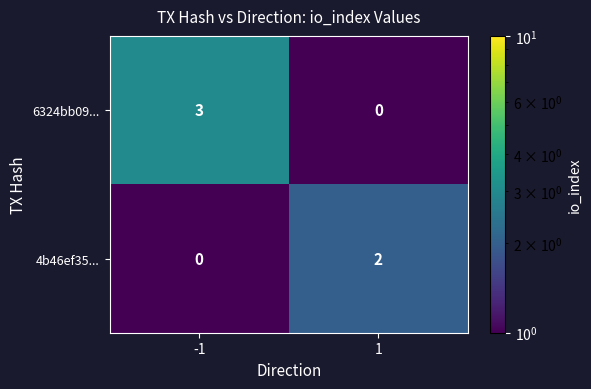

At 1, list the series in order from largest to smallest.

4b46ef35..., 6324bb09...